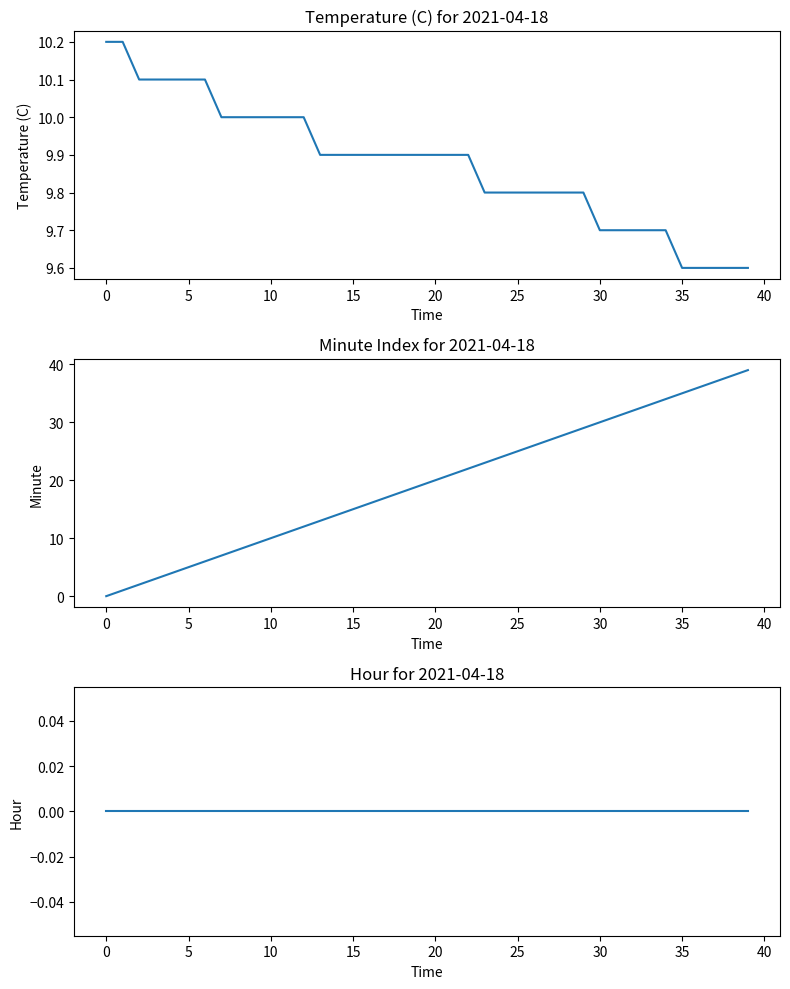

What is the total value across all series at 22?

31.9